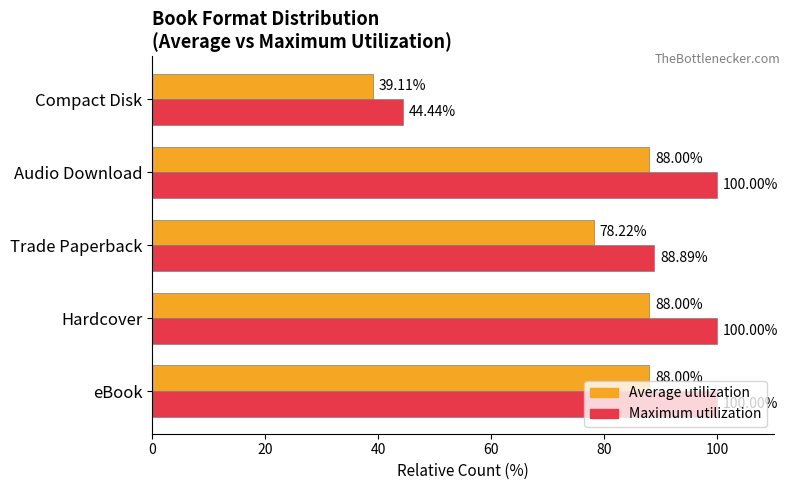

What is the difference between the highest and lowest values at Audio Download?

12.0